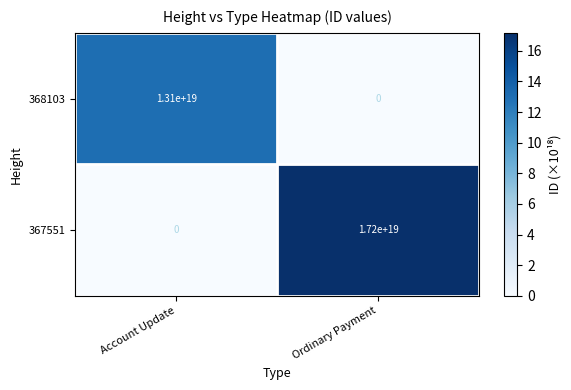

At which category does the chart reach its peak across all series?

Ordinary Payment